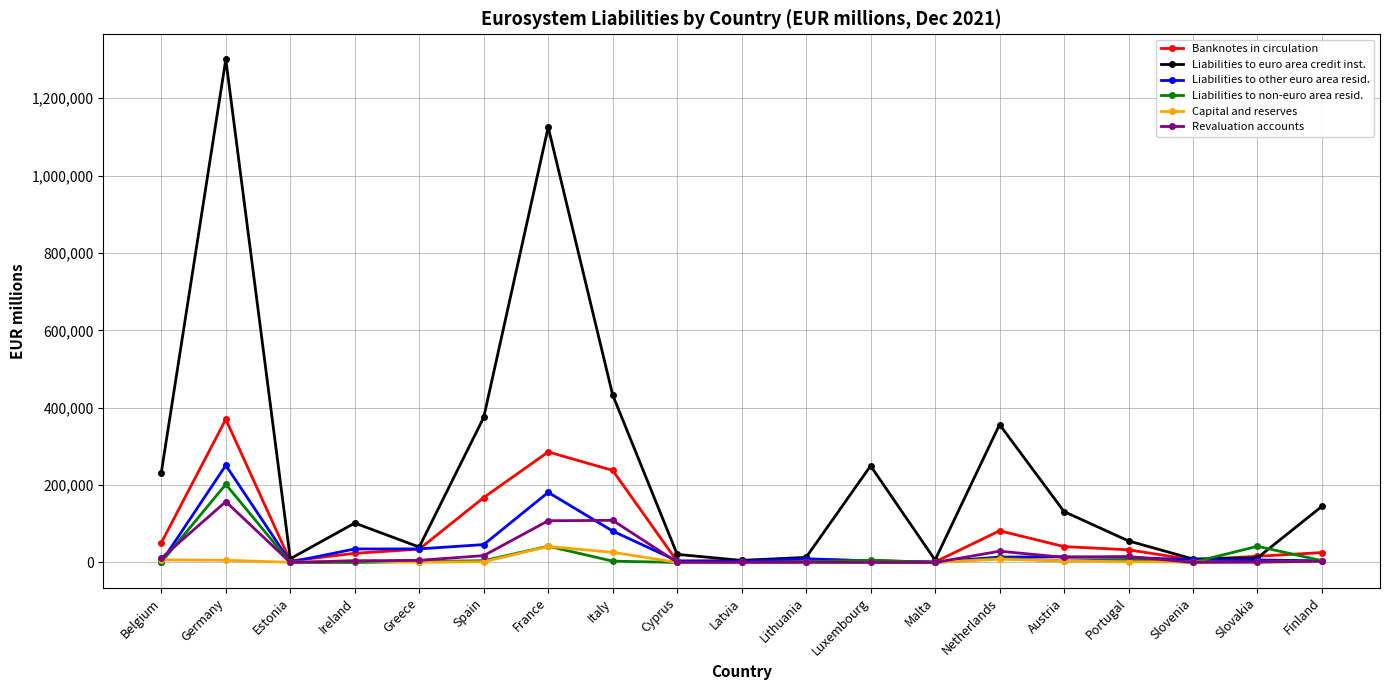

Is the value of Liabilities to euro area credit inst. at Netherlands greater than the value of Revaluation accounts at Finland?

Yes